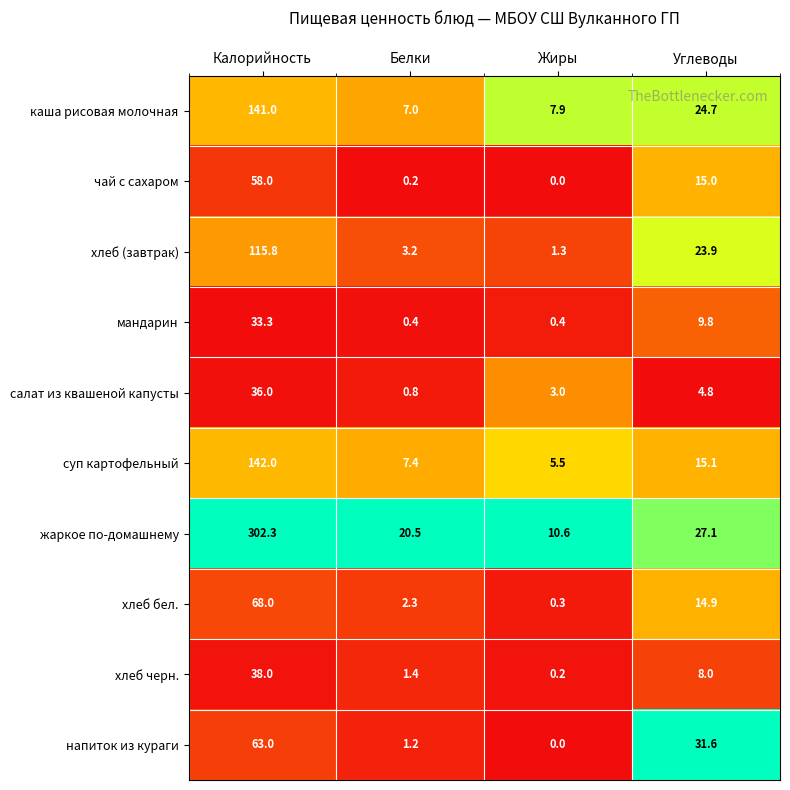

Rank the series by their maximum value, from highest to lowest.

жаркое по-домашнему, суп картофельный, каша рисовая молочная, хлеб (завтрак), хлеб бел., напиток из кураги, чай с сахаром, хлеб черн., салат из квашеной капусты, мандарин